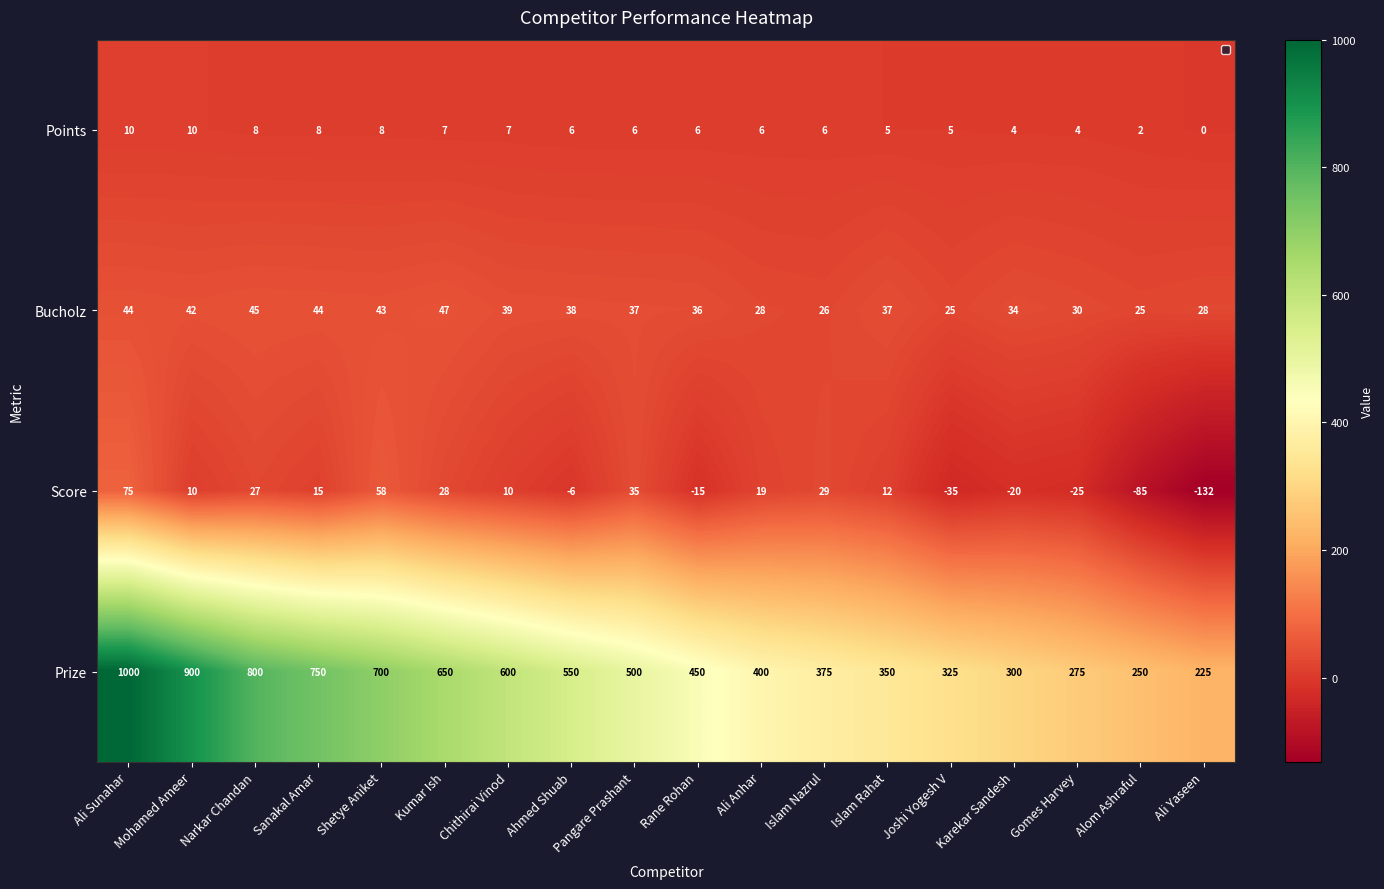

How many positive values does the Points series have?

17